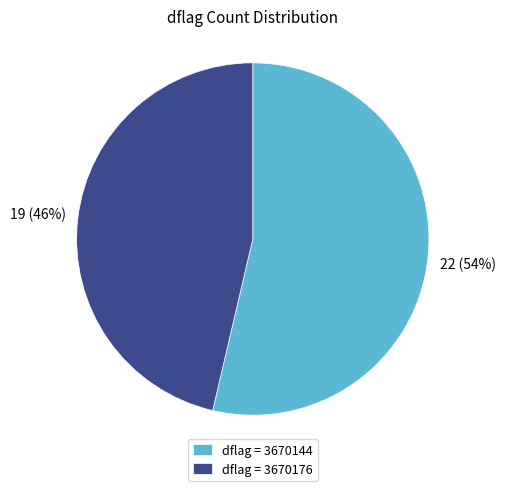

Is the sum of dflag = 3670176 and dflag = 3670144 greater than half?

Yes